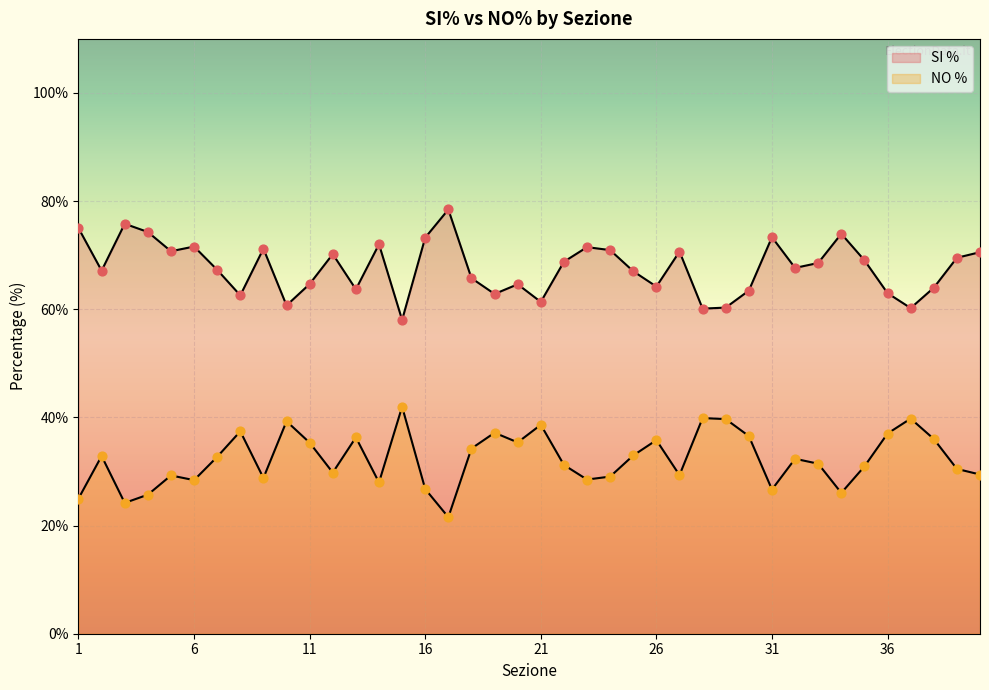

At which category is the sum across all series the highest?

1